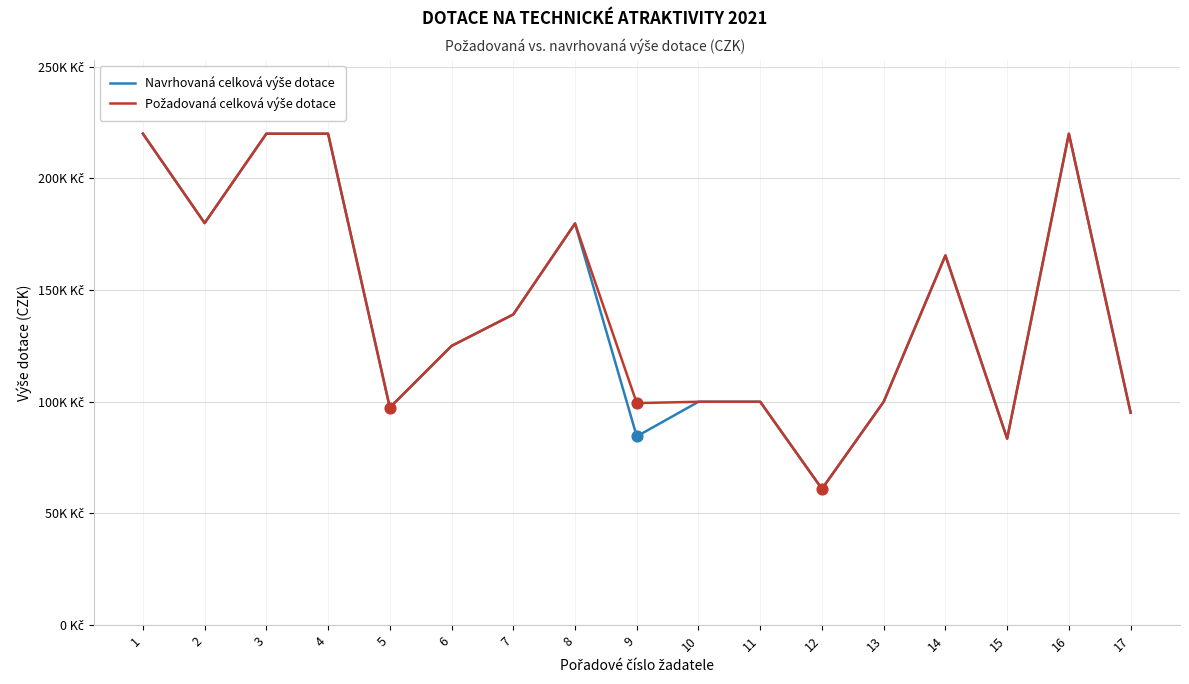

Is the value of Navrhovaná celková výše dotace at 13 greater than the value of Požadovaná celková výše dotace at 3?

No